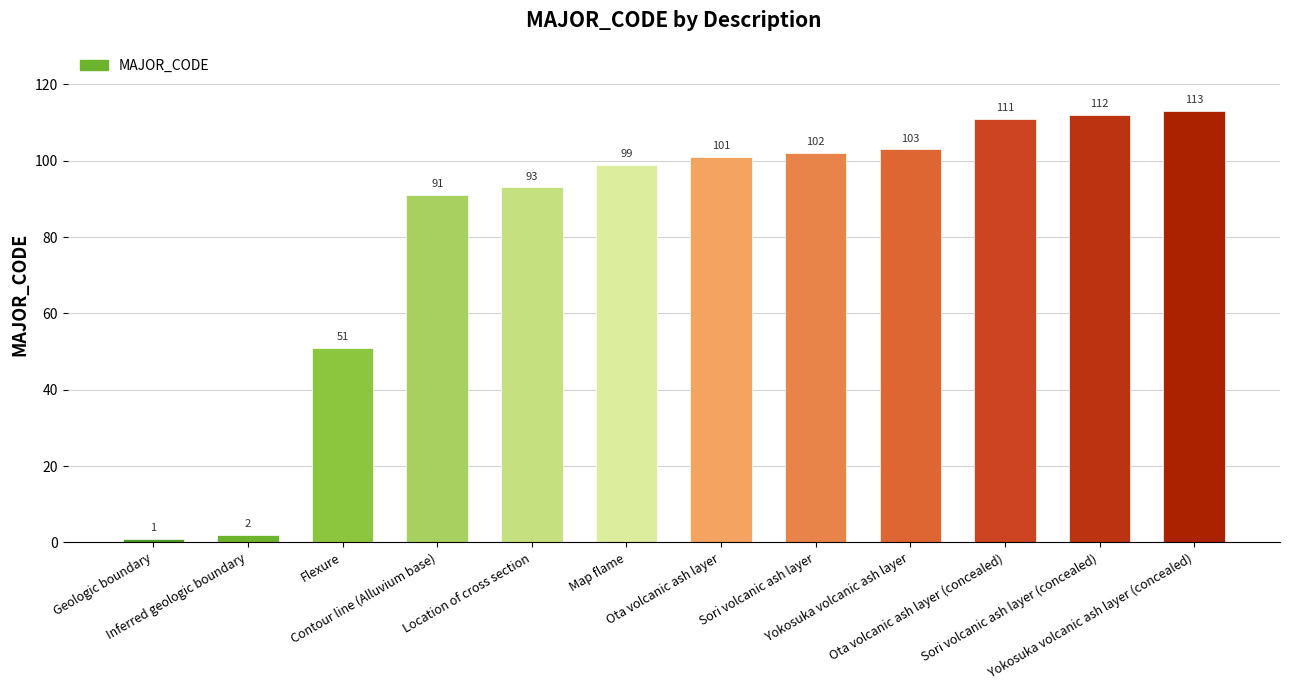

How many values are below 101?

6